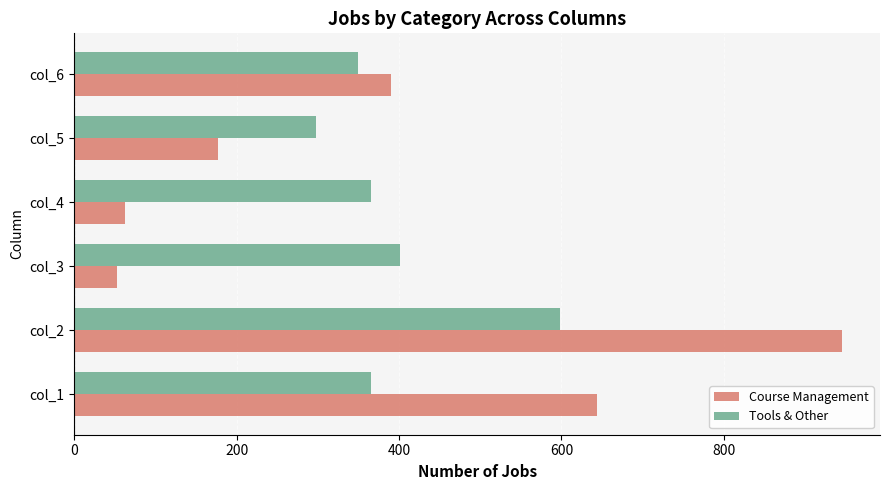

What is the total value across all series at col_3?

454